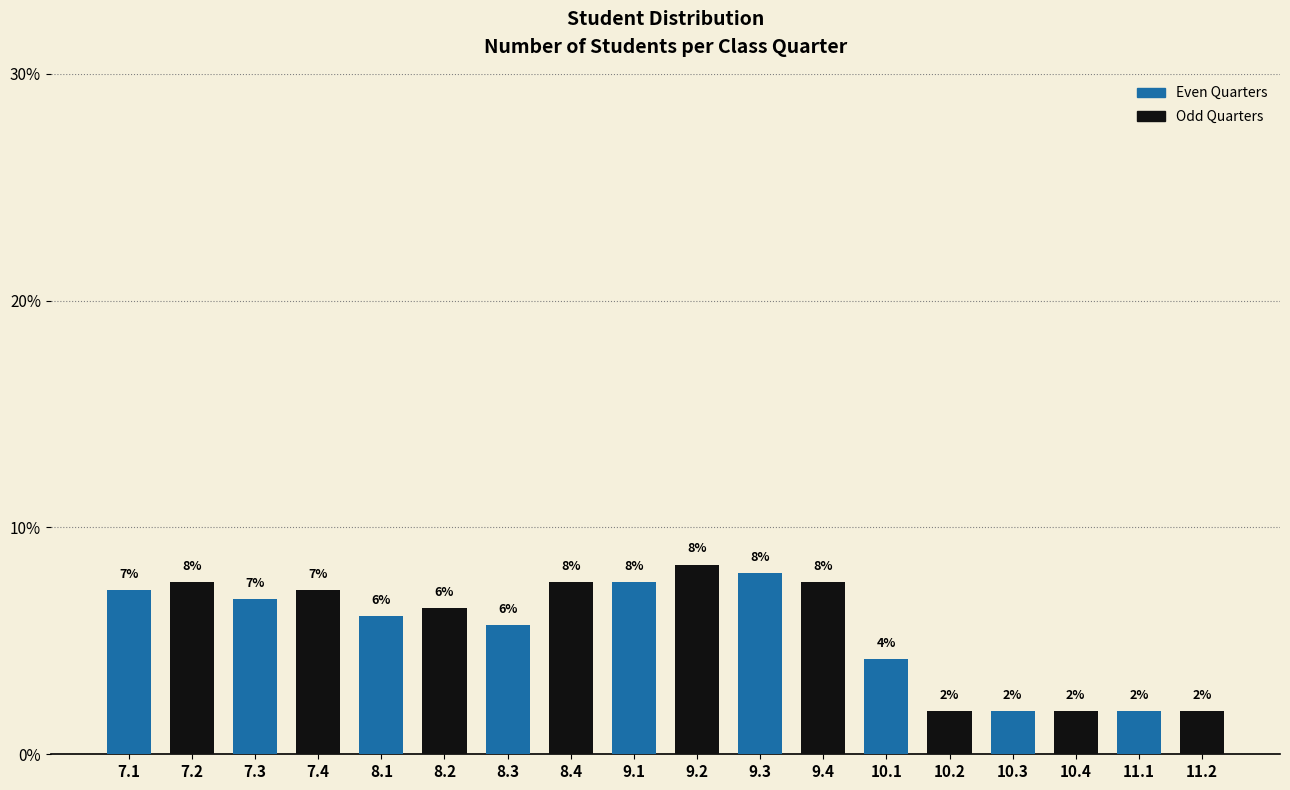

Are the bars horizontal?

No